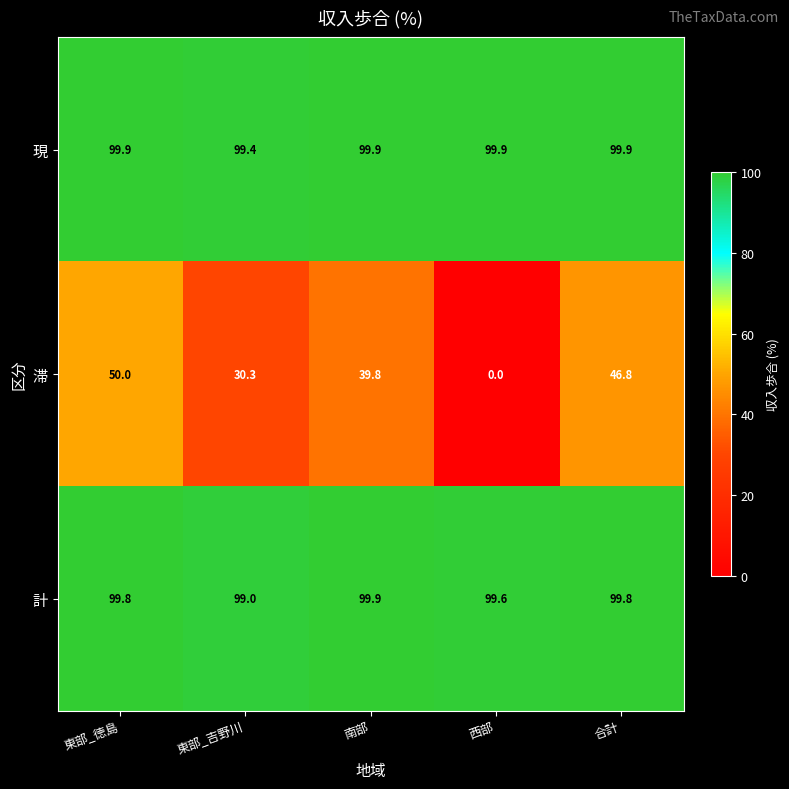

Reading left to right, transcribe all the data shown in this chart.

現: 99.9	99.4	99.9	99.9	99.9
滞: 50.0	30.3	39.8	0.0	46.8
計: 99.8	99.0	99.9	99.6	99.8